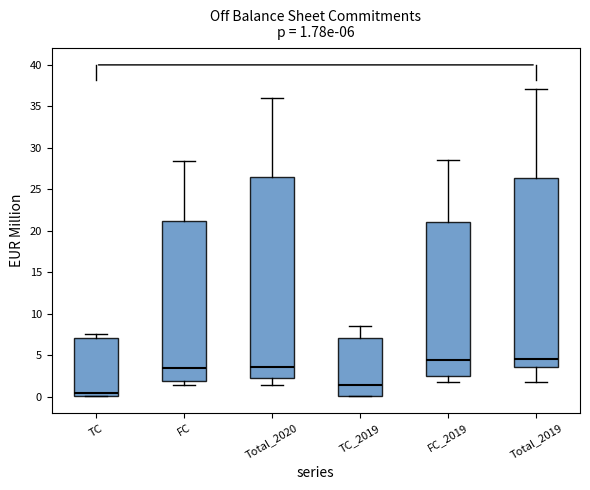

Comparing the boxes themselves (not the whiskers), which one is the tallest?

Total_2020